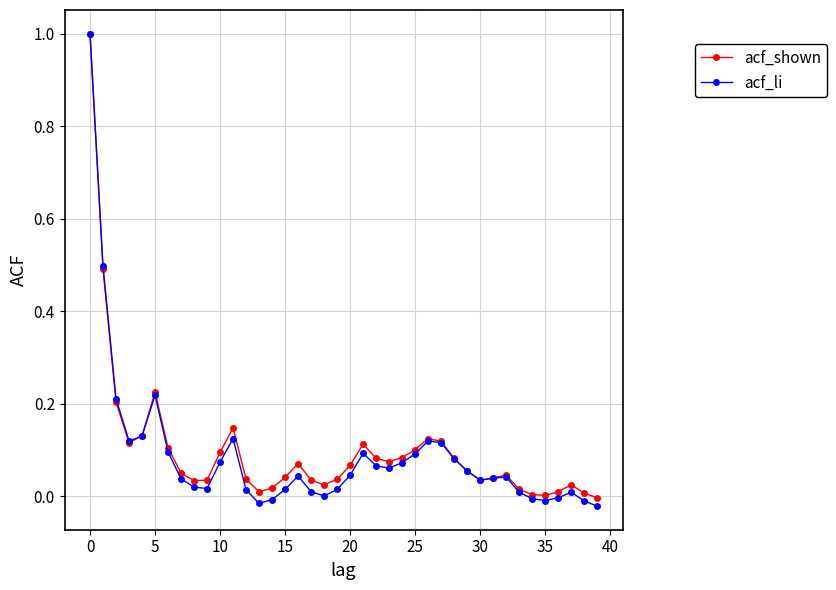

Count the number of data series in this chart.

2